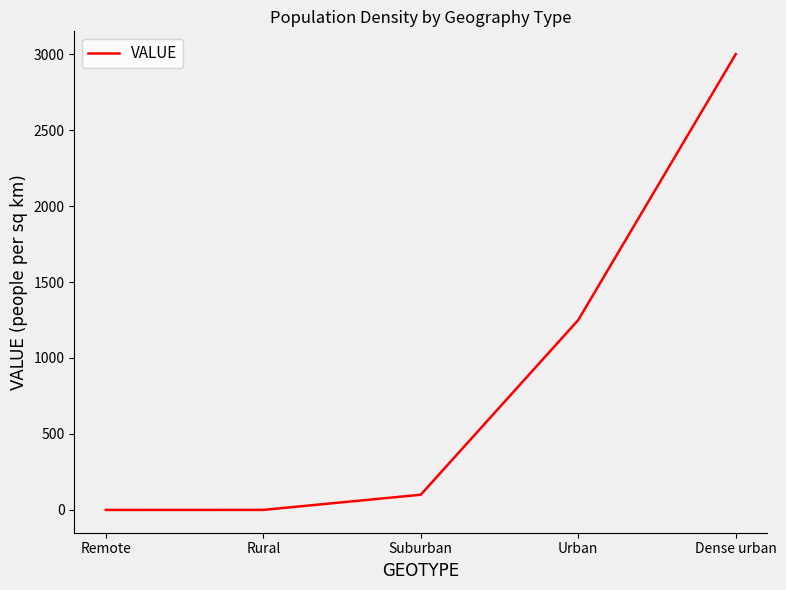

What is the ratio of the value at Dense urban to the value at Urban?

2.4